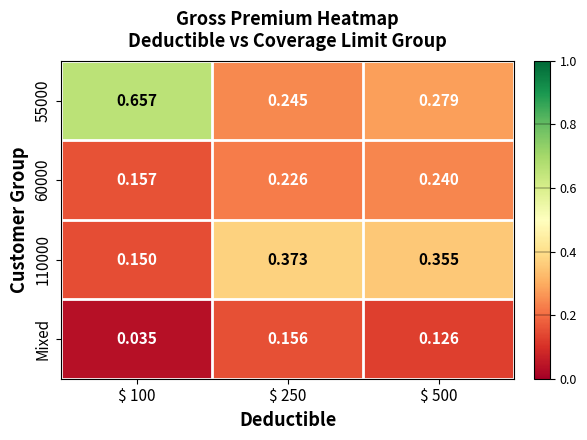

How many series are shown in this chart?

4